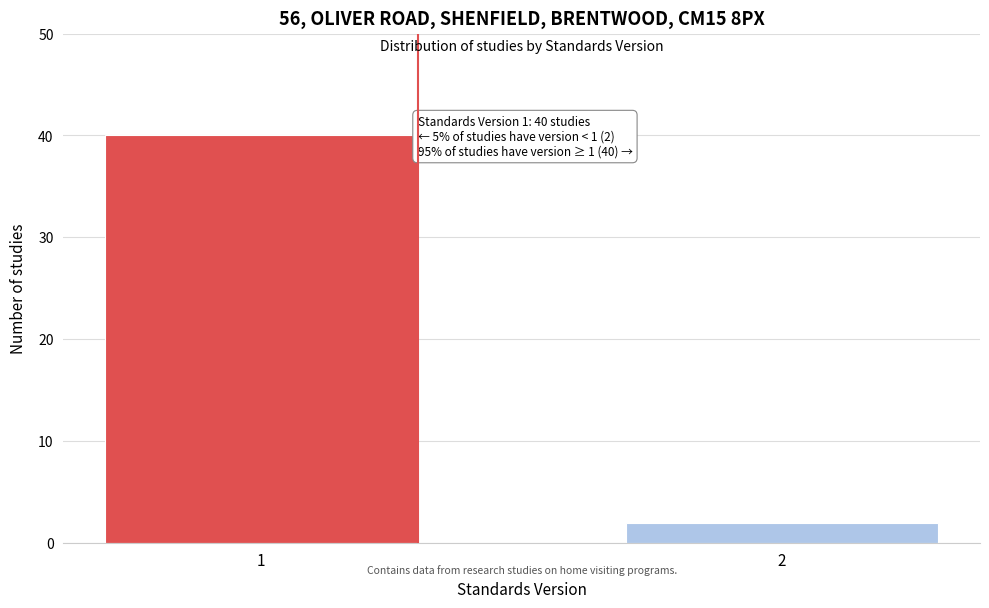

Reading left to right, list all the values displayed in this chart.

1=40	2=2